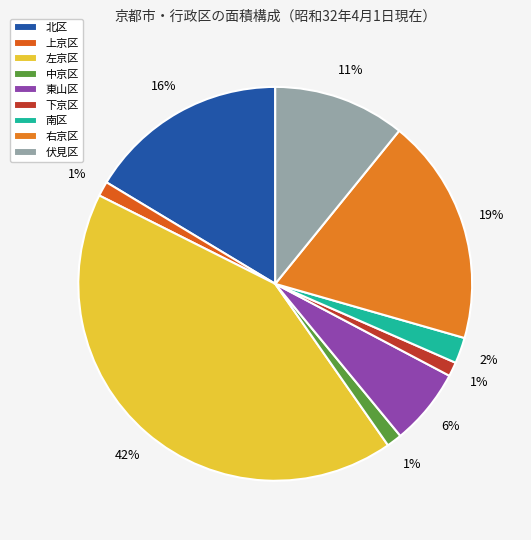

What is the ratio of the value at 下京区 to the value at 北区?

0.1